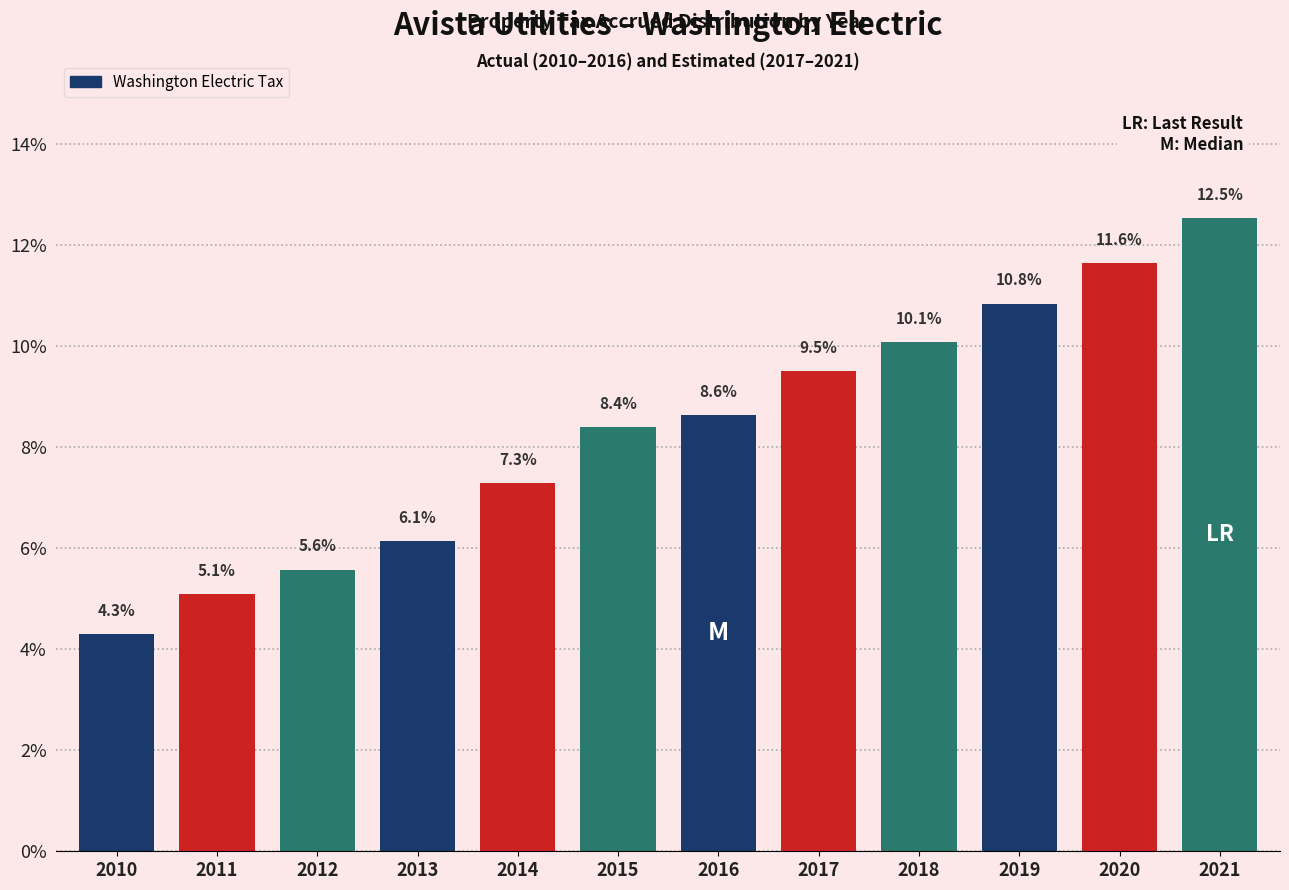

Reading left to right, list all the values displayed in this chart.

2010=4.3	2011=5.1	2012=5.6	2013=6.1	2014=7.3	2015=8.4	2016=8.6	2017=9.5	2018=10.1	2019=10.8	2020=11.6	2021=12.5